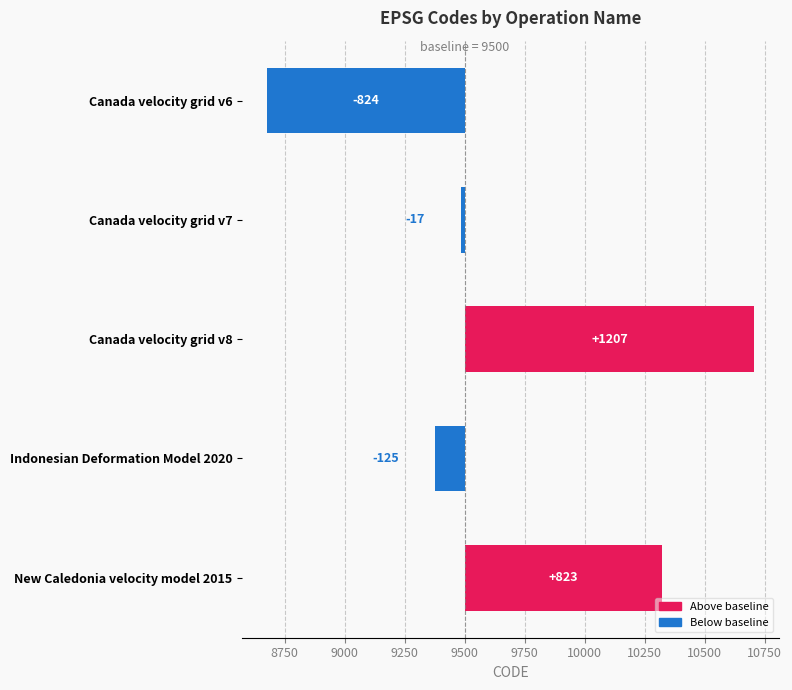

What is the difference between the second highest and minimum values?

1647